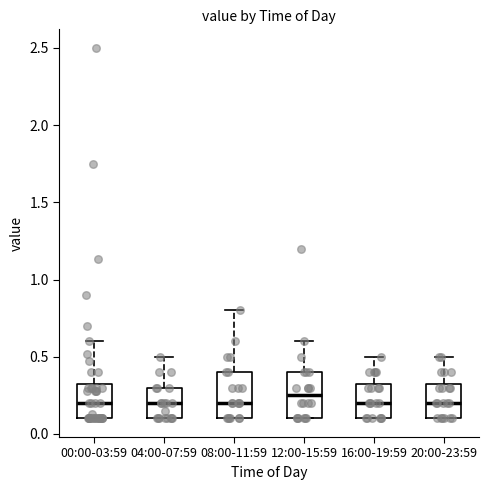

Where does the median line of the box for 20:00-23:59 sit on the y-axis? The values are not printed on the chart, so give them approximately, as read against the axis.

0.20